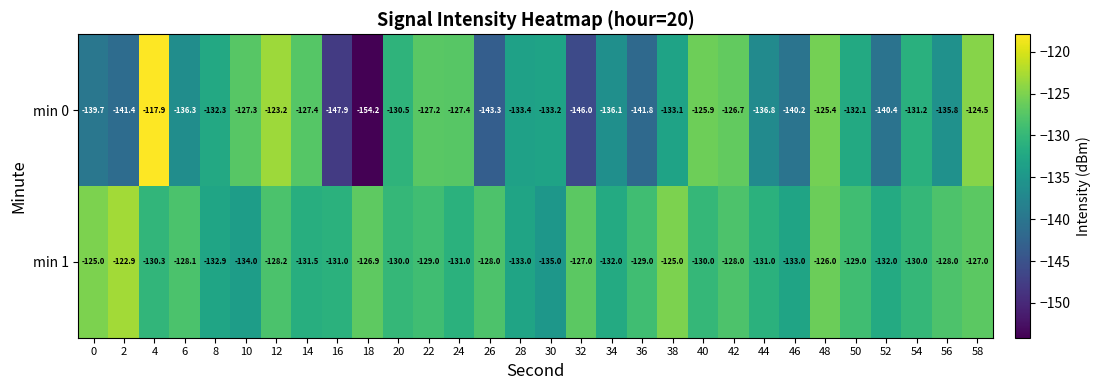

What is the approximate value of min 1 at 54?

-130.0